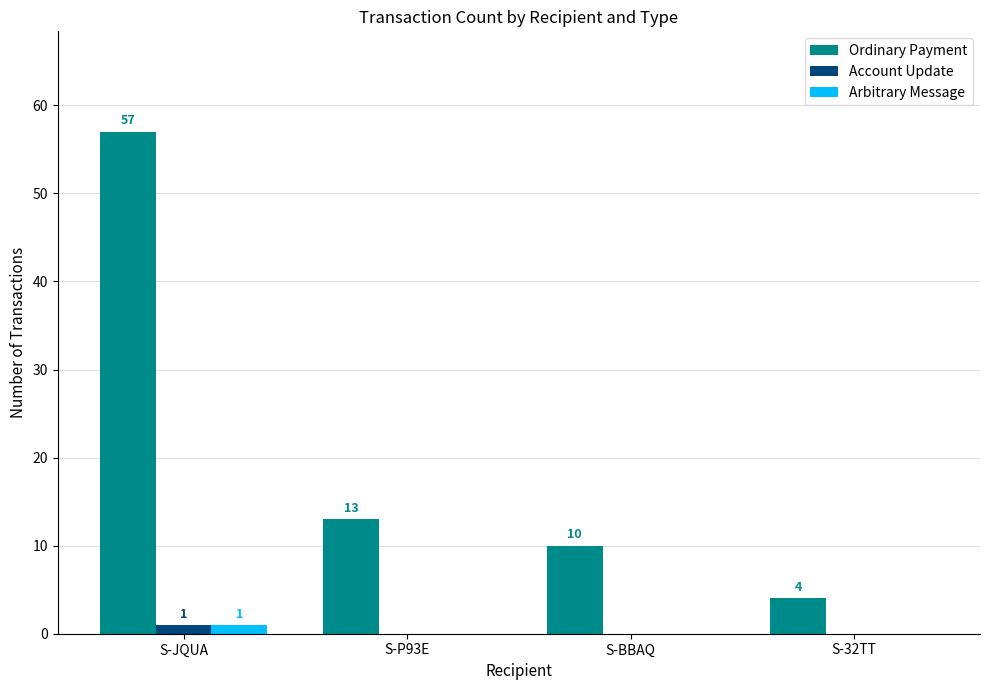

At which category is the sum across all series the highest?

S-JQUA